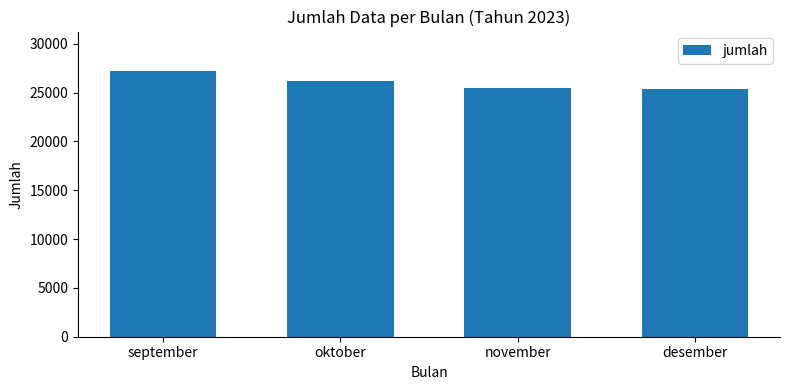

What is the change in value from september to oktober?

-1024